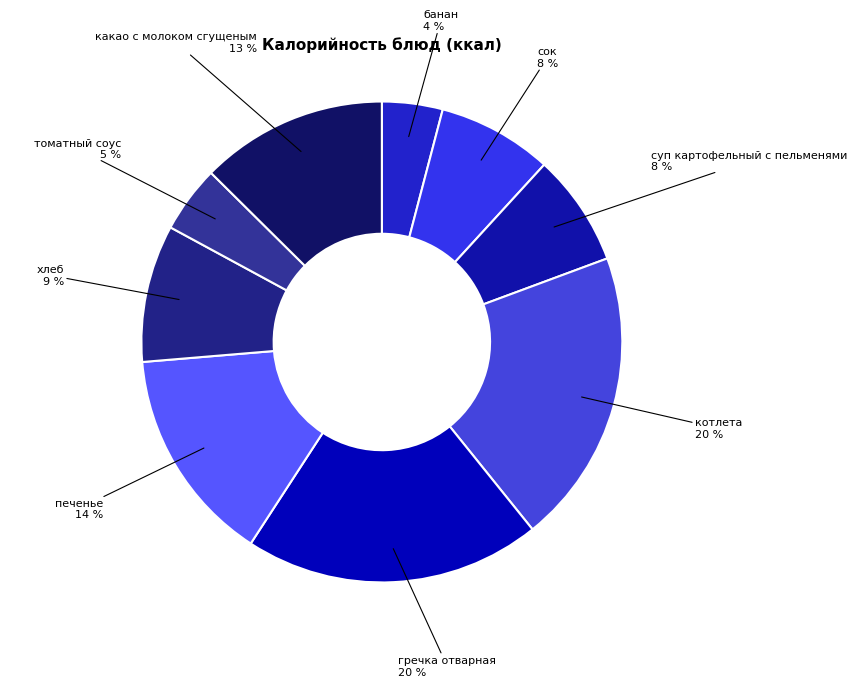

Is there any slice that represents more than half of the pie?

No